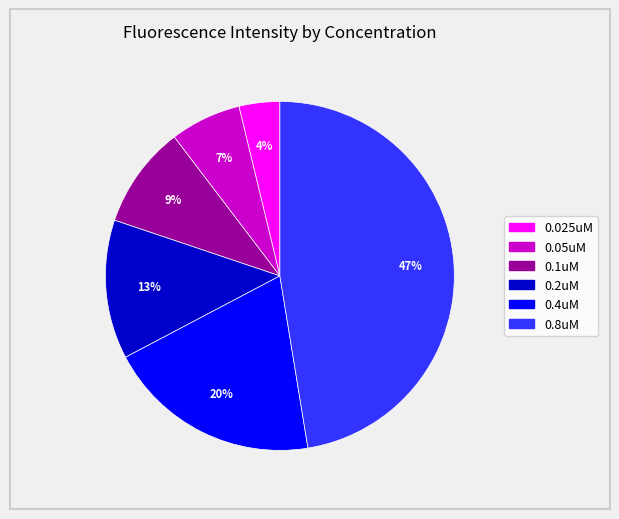

What is the ratio of the value at 0.025uM to the value at 0.1uM?

0.4